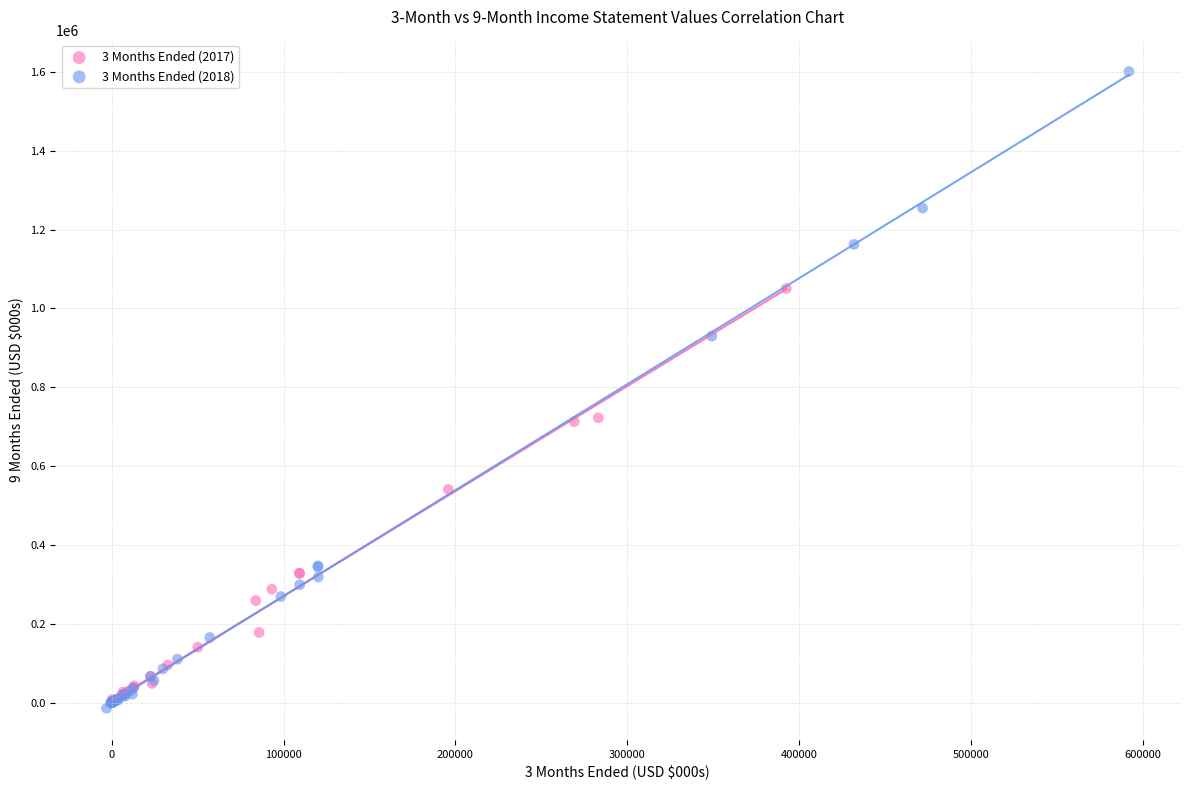

Which series has the largest Y range (max minus min)?

3 Months Ended (2018)